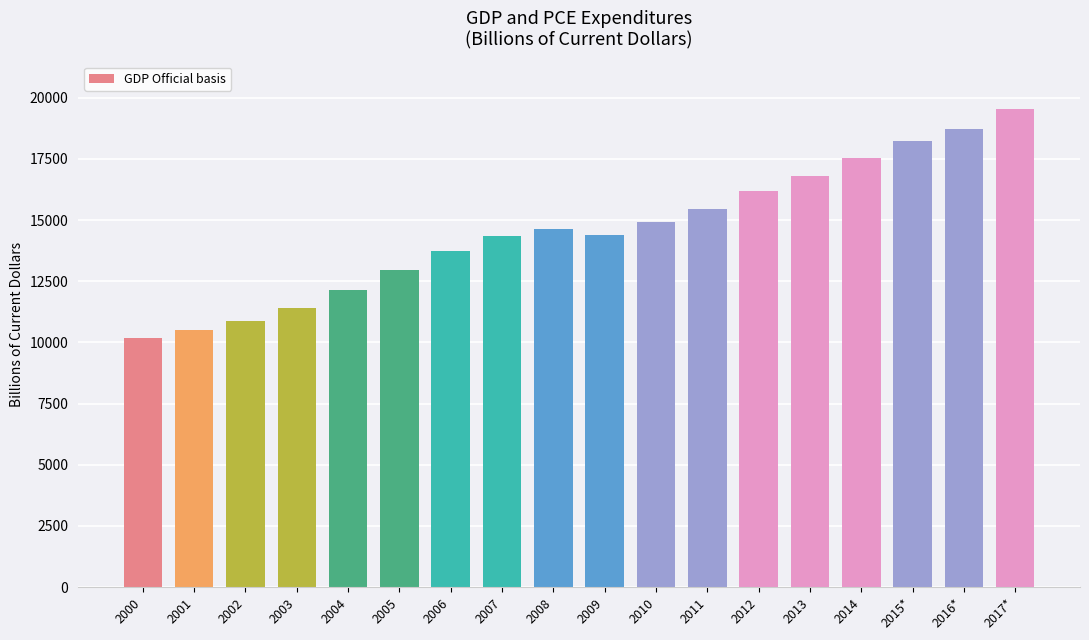

What position from the left is 2015*?

16